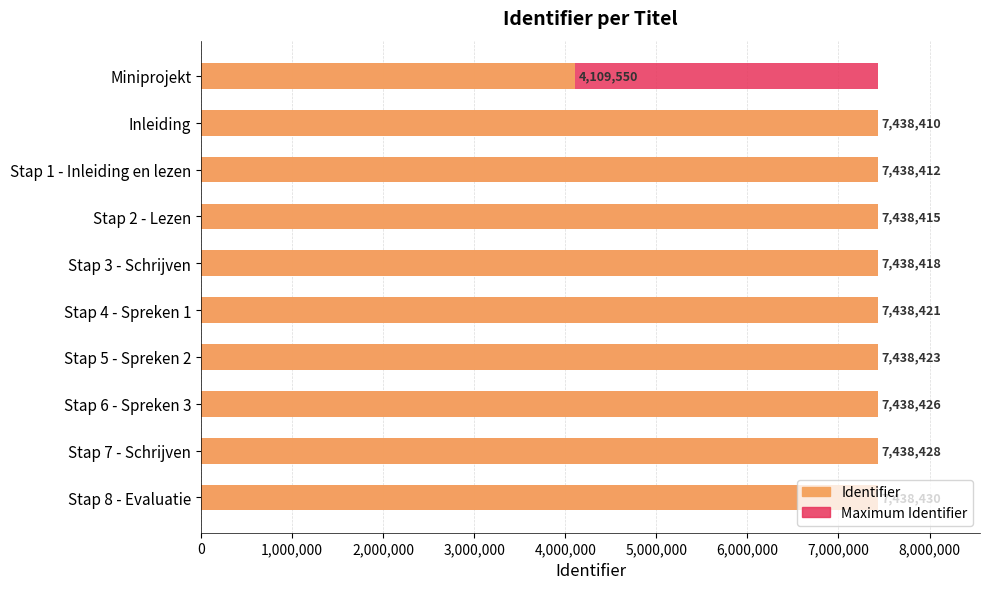

Which series has the largest total across all categories?

Identifier